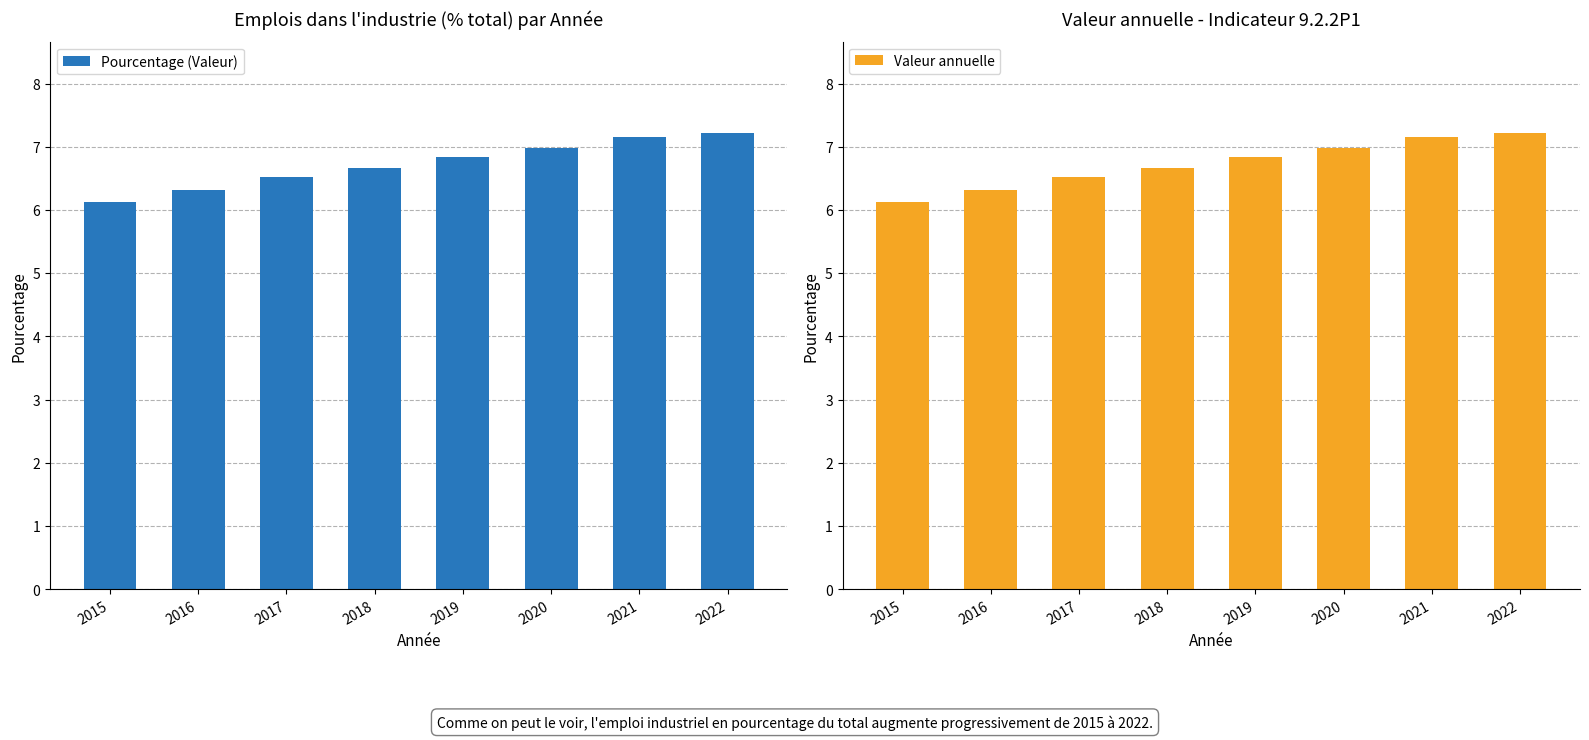

The Valeur annuelle series shows 7.2 at 2021. True or false?

True